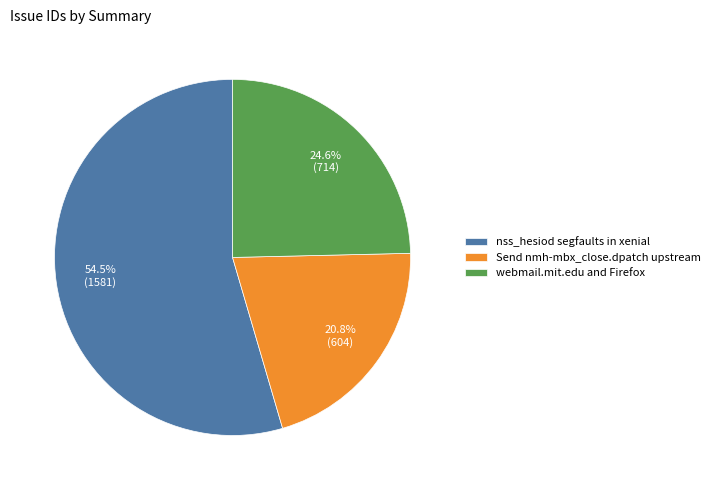

Is it true that webmail.mit.edu and Firefox is 36% of the pie?

False